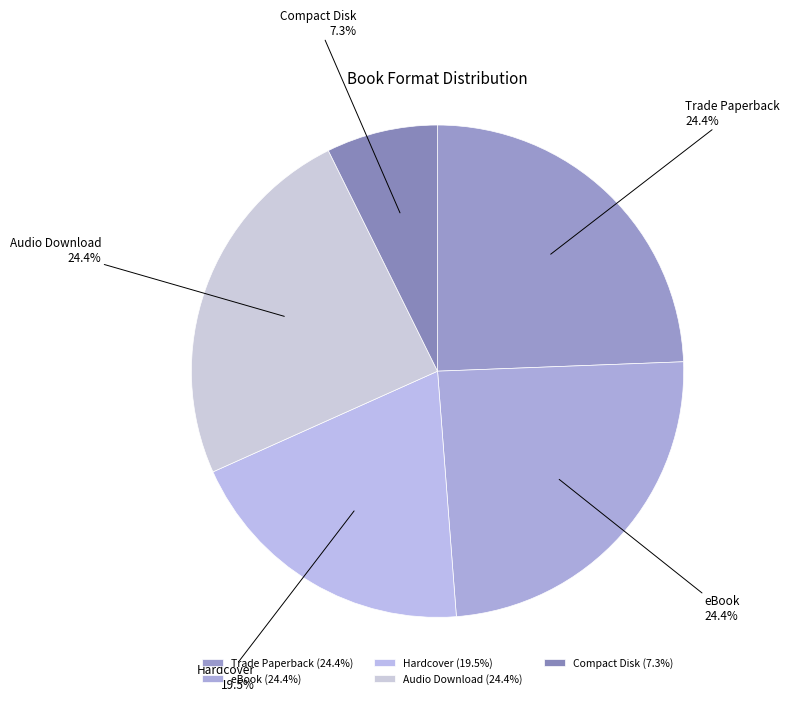

Between Compact Disk and eBook, which is larger?

eBook